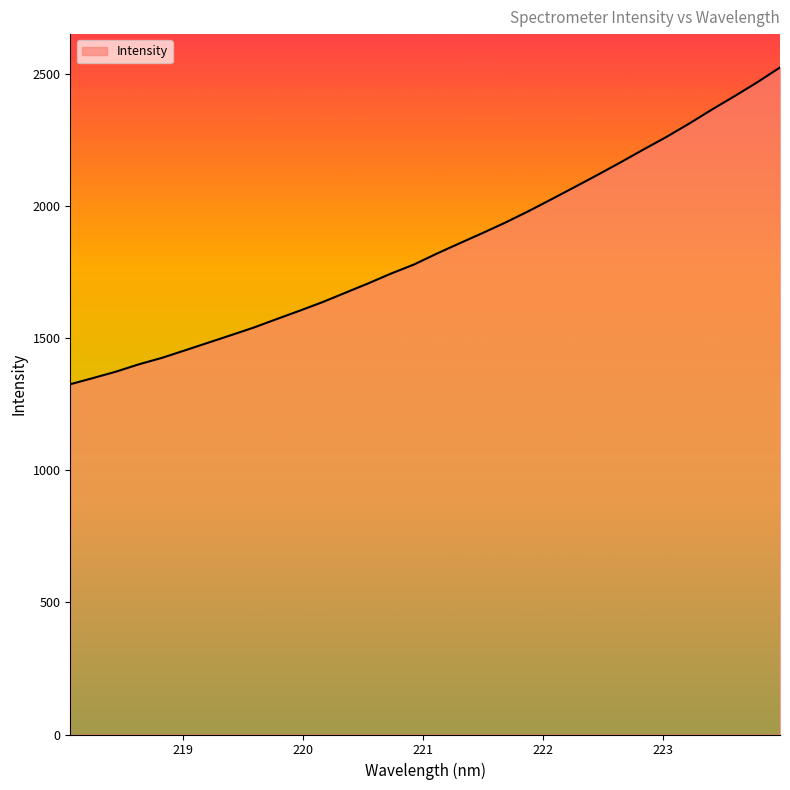

What is the greatest value displayed?

2524.8